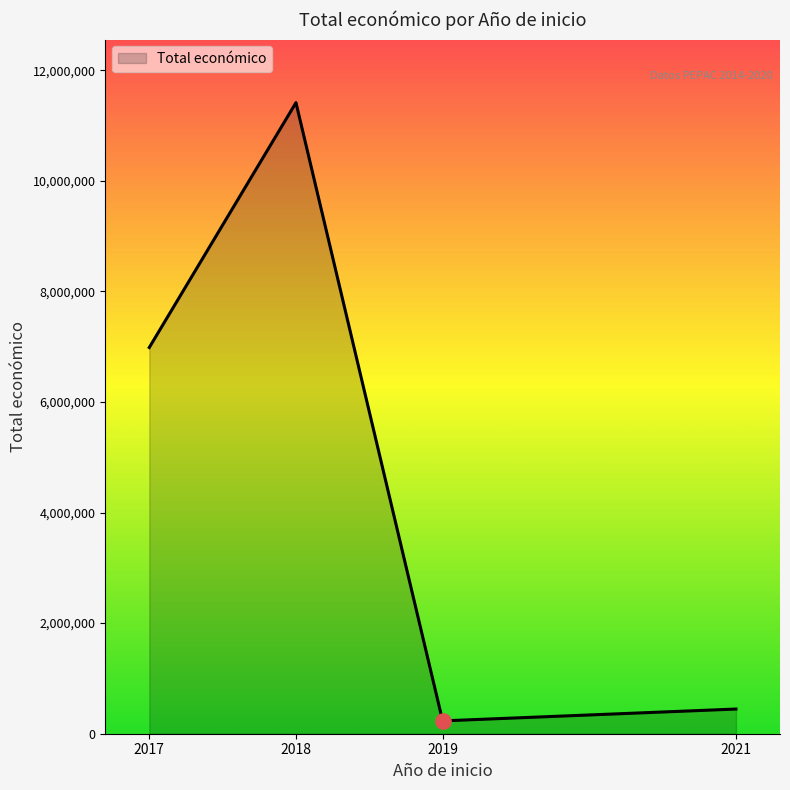

Which has a higher value, 2017 or 2021?

2017